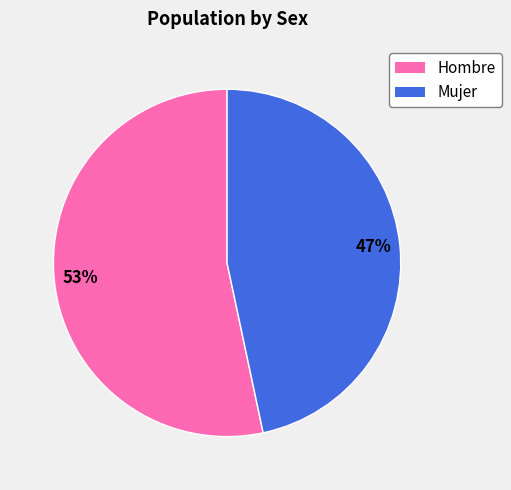

What is the ratio of the value at Hombre to the value at Mujer?

1.1